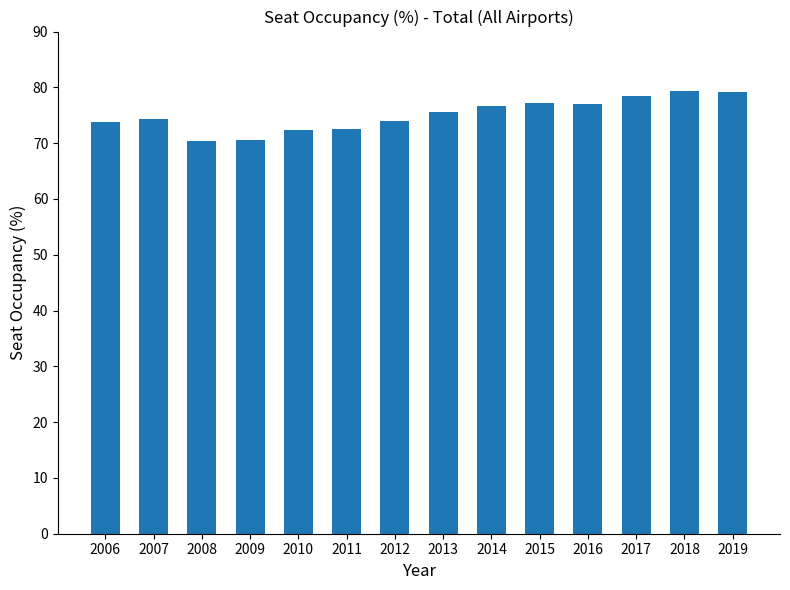

What is the sum of all values?

1050.9